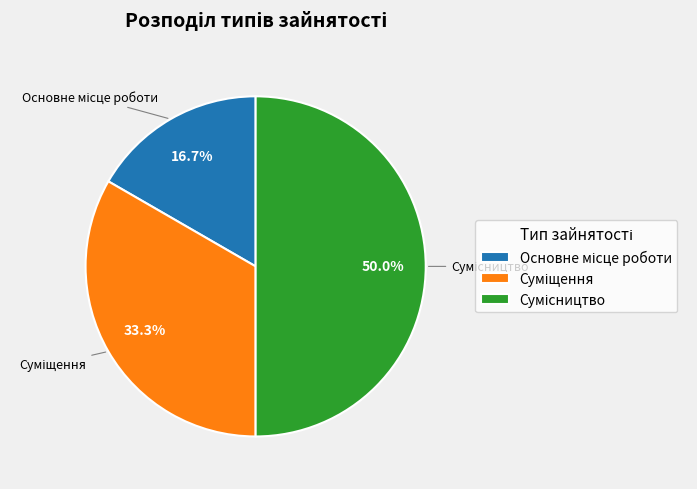

The Сумісництво slice represents 35% of the pie. True or false?

False